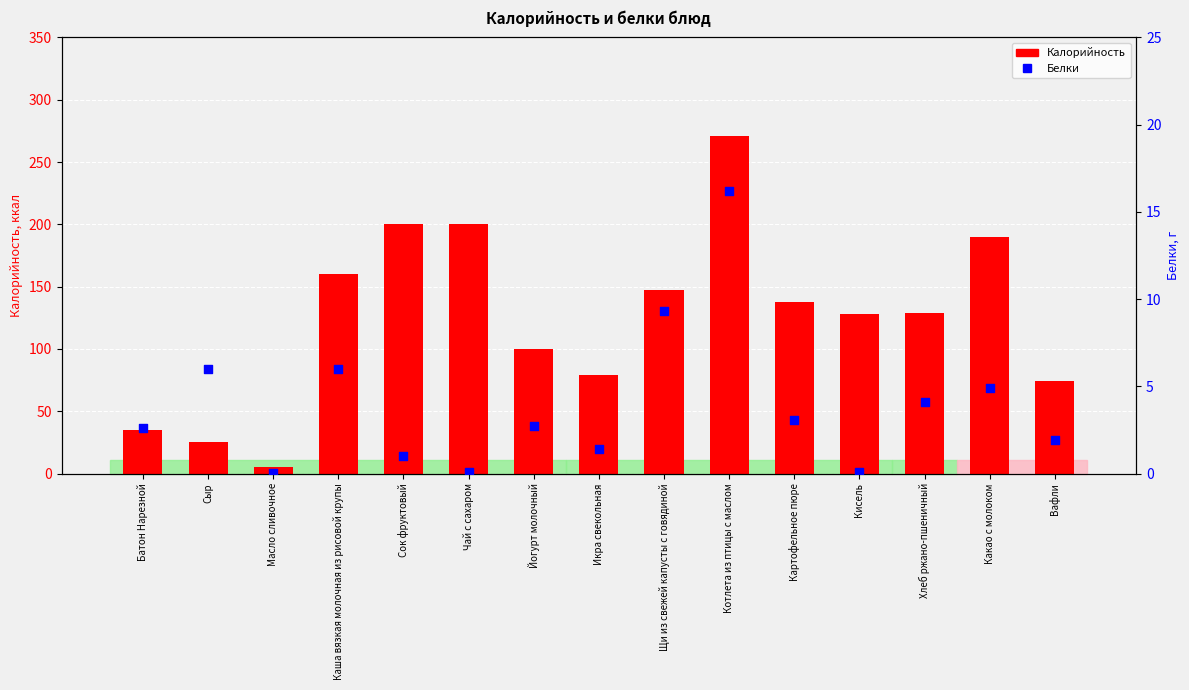

What is the total value across all series at Йогурт молочный?

102.7